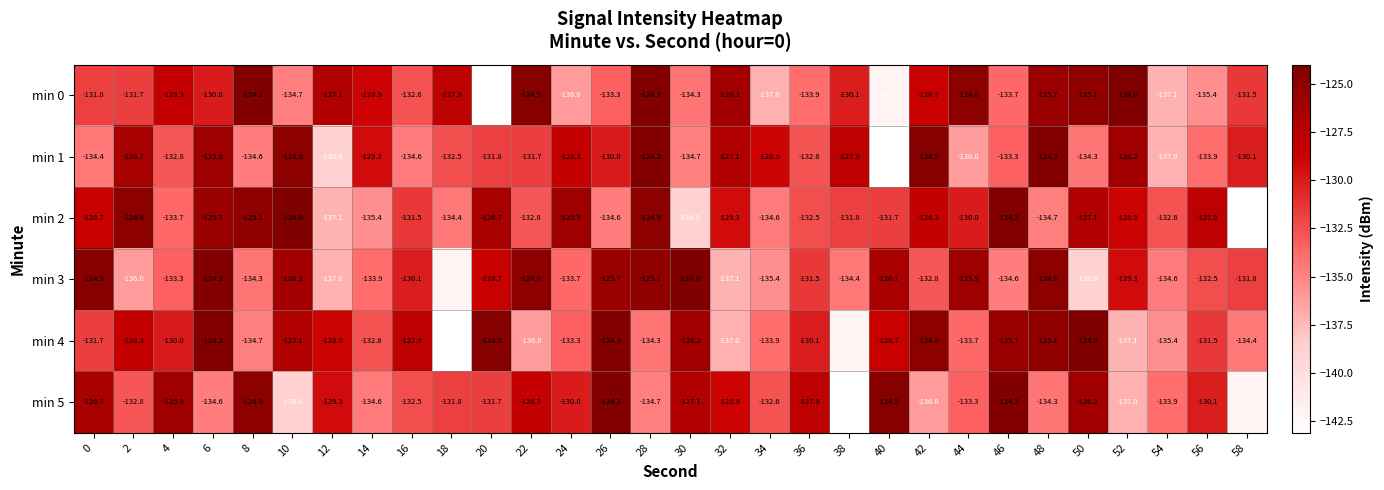

What is the average value of the min 1 series?

-131.1